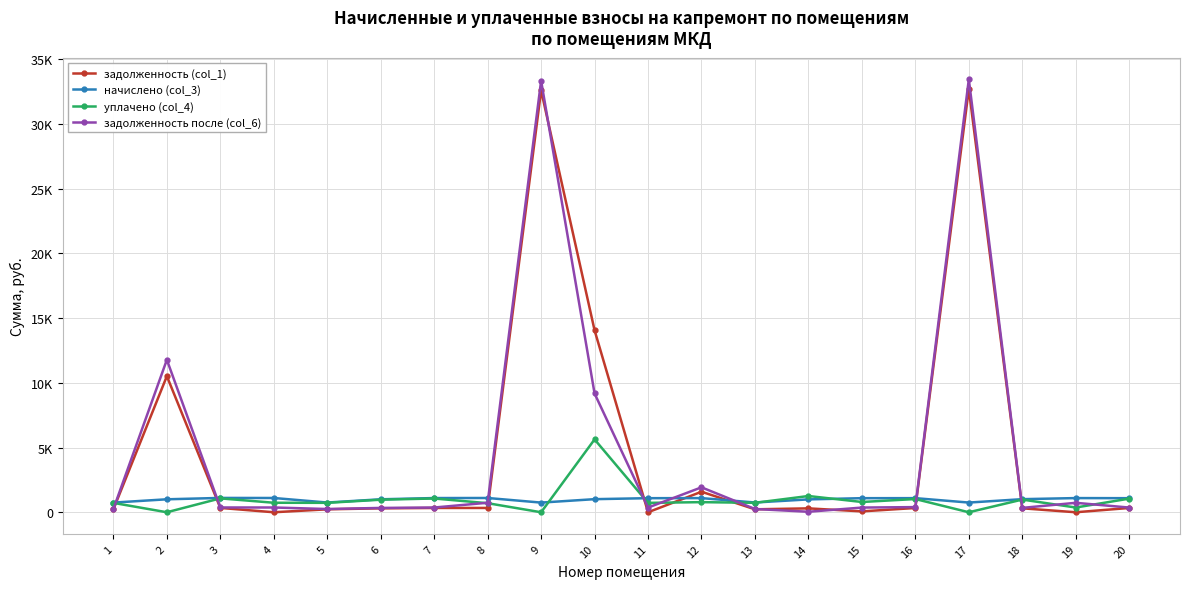

What is the average value of the задолженность после (col_6) series?

4757.9